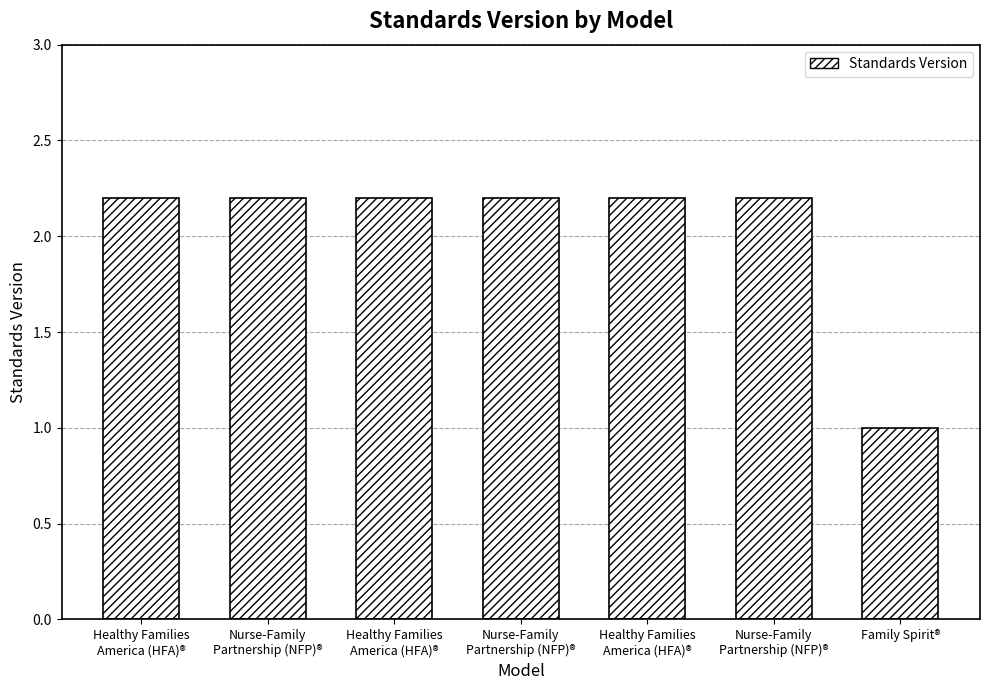

How many data points are less than 2?

1